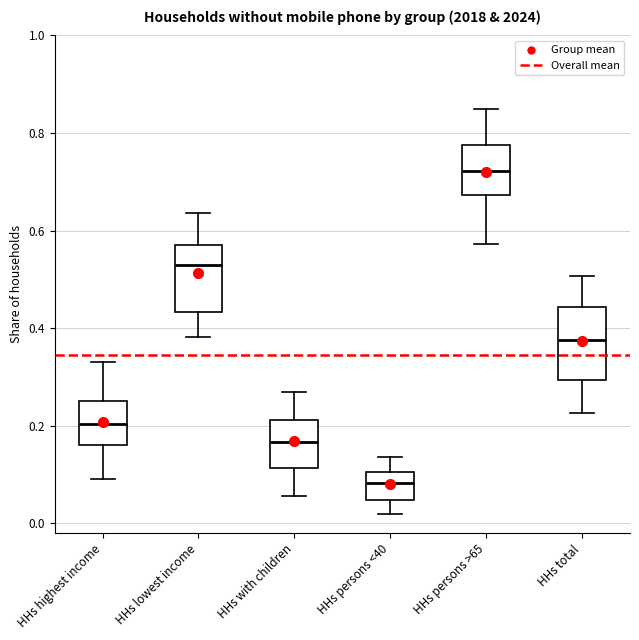

Reading left to right, transcribe this box plot: for each box, give where its median line is, the range the box spans, and where its two whiskers end, as read against the y-axis. The values are not printed on the chart, so give them approximately, as read against the axis.

HHs highest income: median 0.20, box 0.16 to 0.26, whiskers 0.10 to 0.34
HHs lowest income: median 0.54, box 0.44 to 0.56, whiskers 0.38 to 0.64
HHs with children: median 0.16, box 0.12 to 0.22, whiskers 0.06 to 0.26
HHs persons <40: median 0.08, box 0.04 to 0.10, whiskers 0.02 to 0.14
HHs persons >65: median 0.72, box 0.68 to 0.78, whiskers 0.58 to 0.84
HHs total: median 0.38, box 0.30 to 0.44, whiskers 0.22 to 0.50